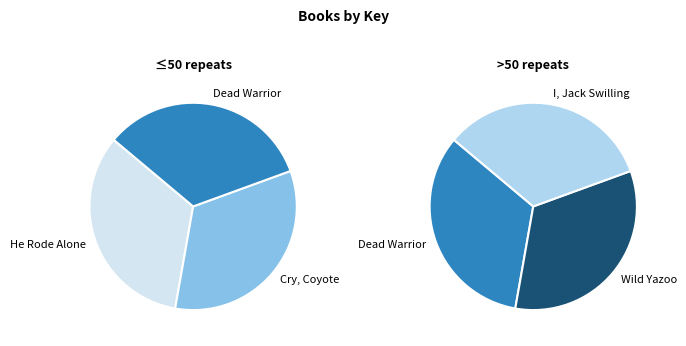

What is the smallest slice in the pie chart?

I, Jack Swilling